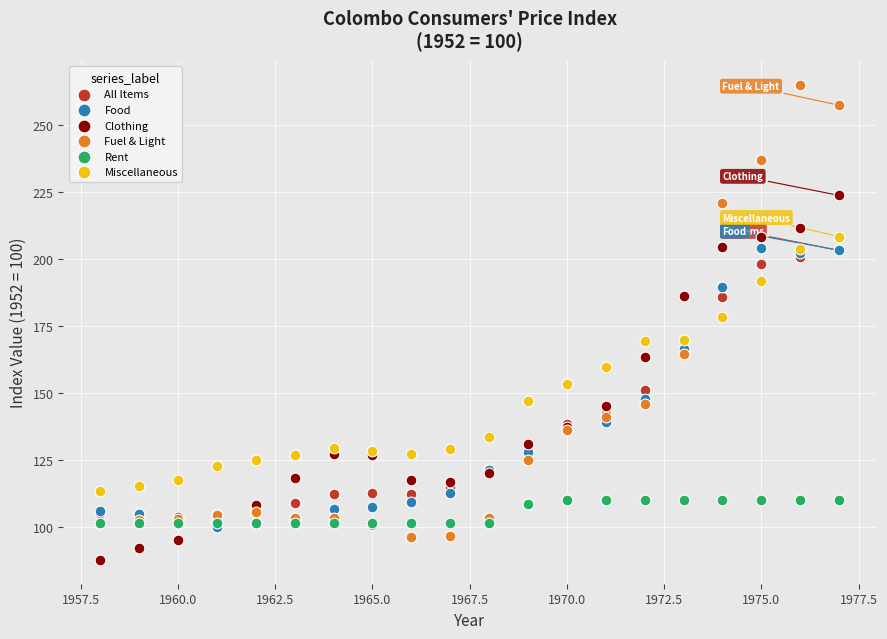

Across all series, what Y value is closest to 176?

178.3